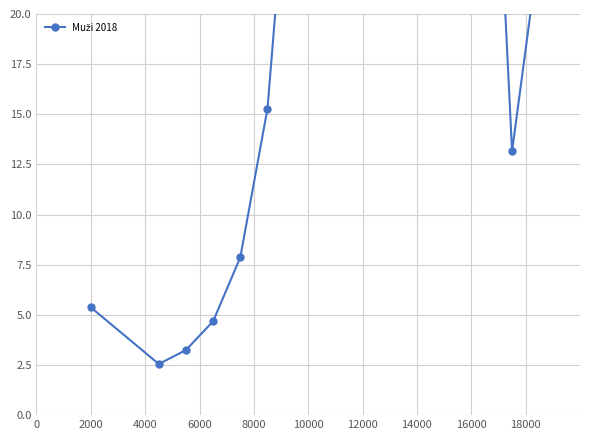

What is the average value?

53.0